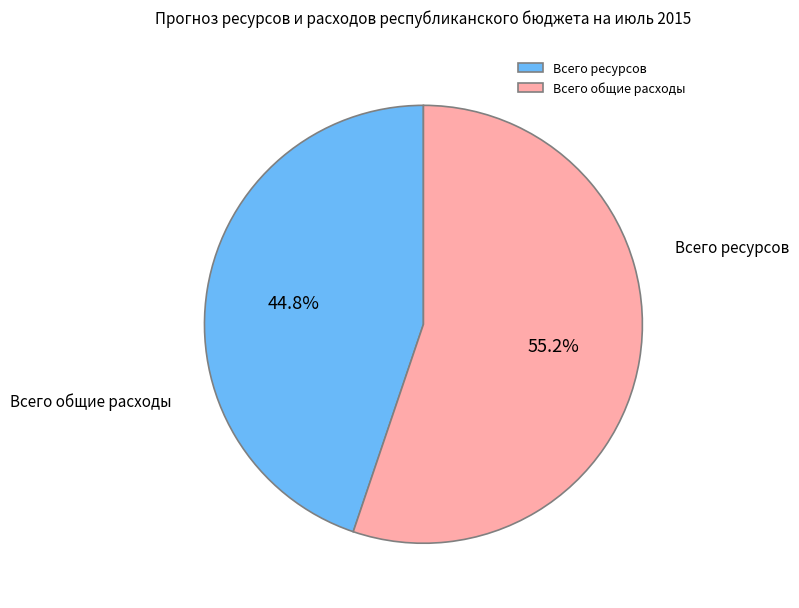

Rank the categories by value from highest to lowest.

Всего общие расходы, Всего ресурсов